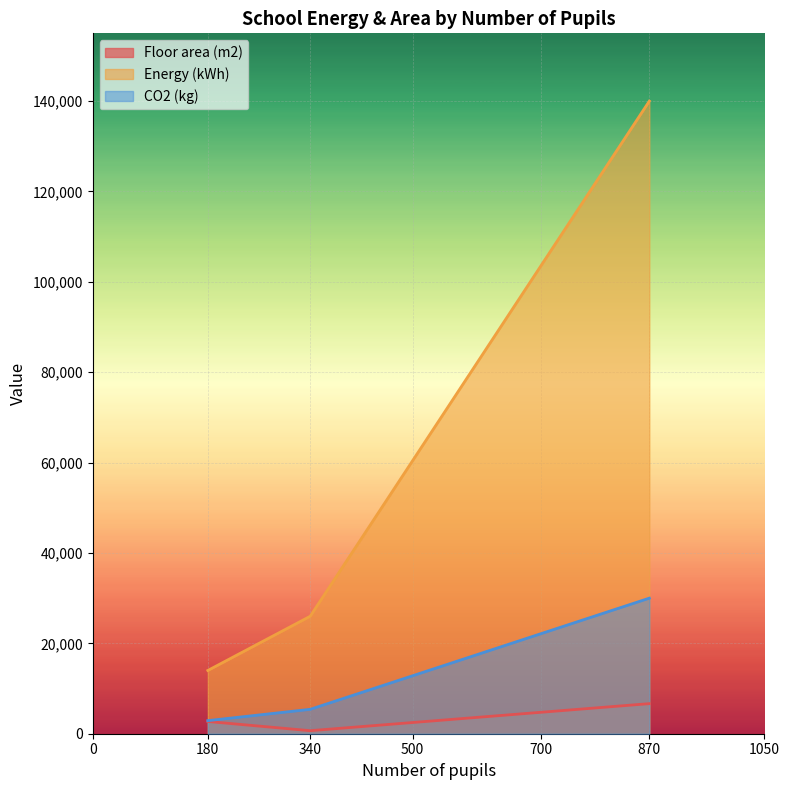

Which category has the highest value across all series?

870